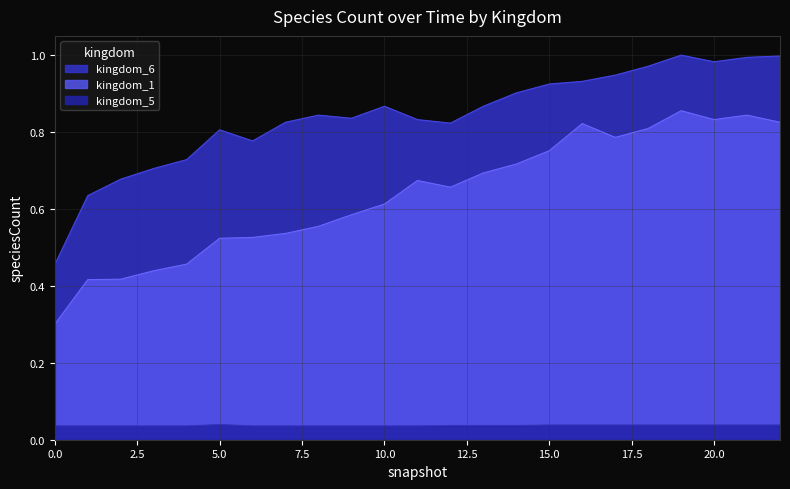

Rank the series by their maximum value, from highest to lowest.

kingdom_6, kingdom_1, kingdom_5